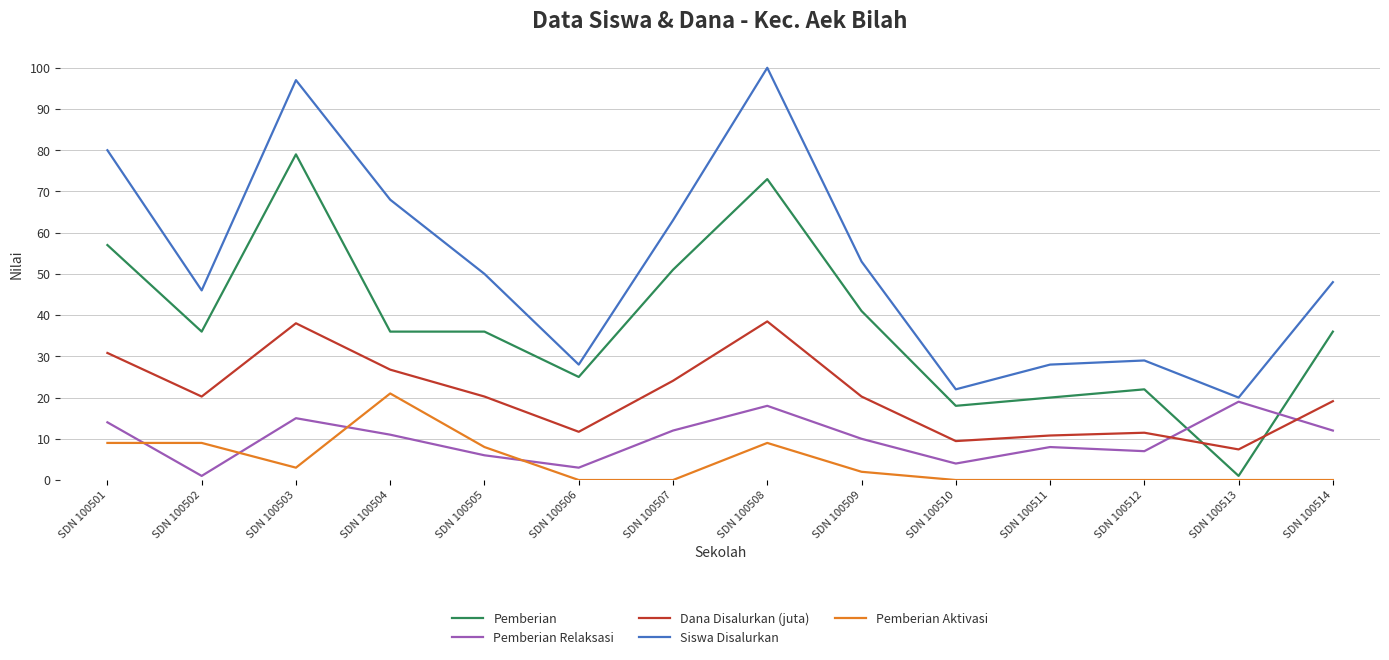

At which category does the chart reach its peak across all series?

SDN 100508